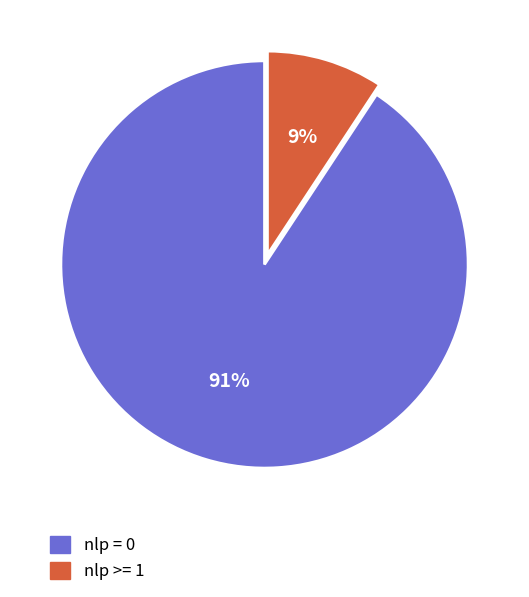

How many segments does this pie chart have?

2